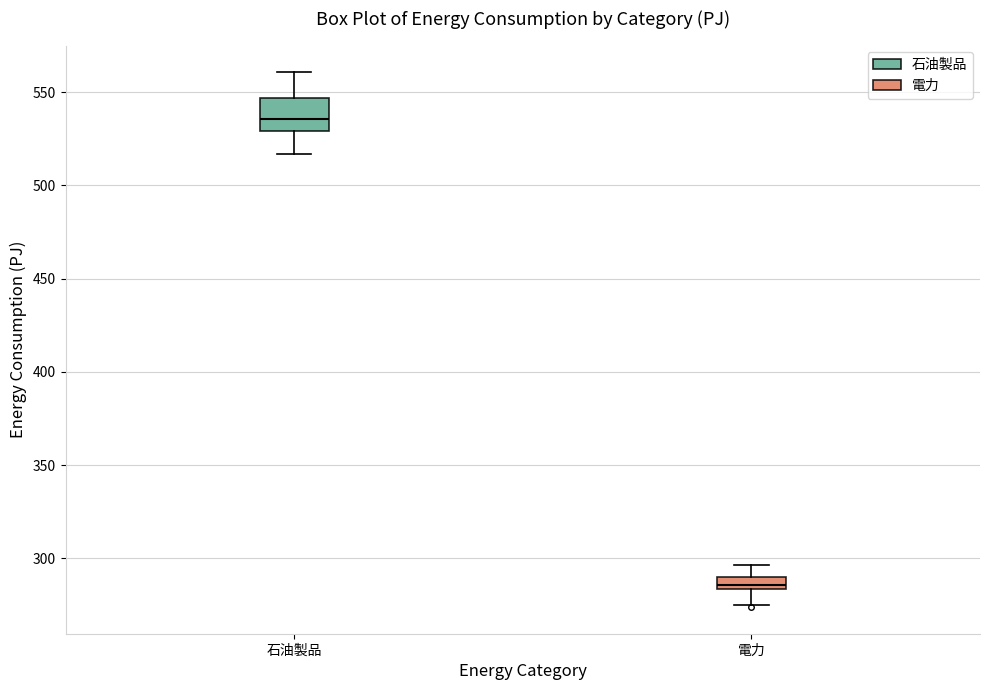

Where does the upper whisker of the box for 電力 end on the y-axis? The values are not printed on the chart, so give them approximately, as read against the axis.

295